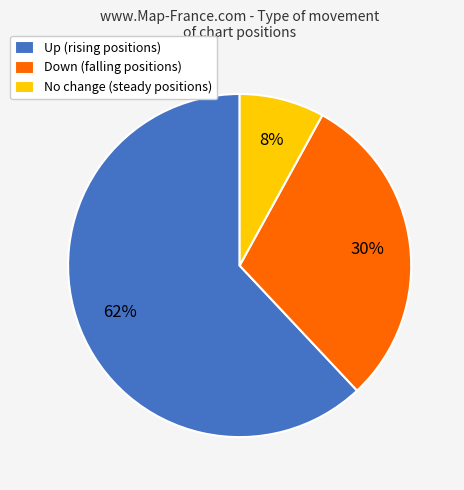

Which category accounts for the majority?

Up (rising positions)